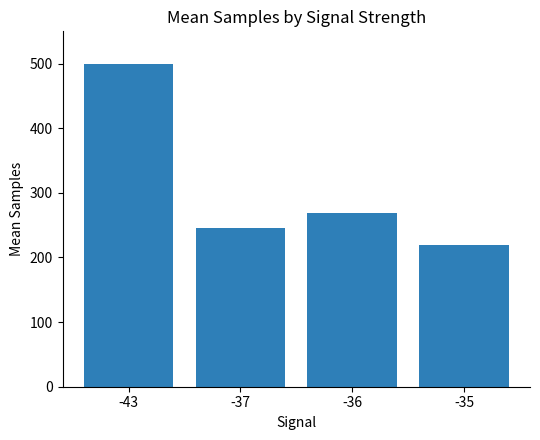

What is the sum of the values at -36 and -37?

515.2